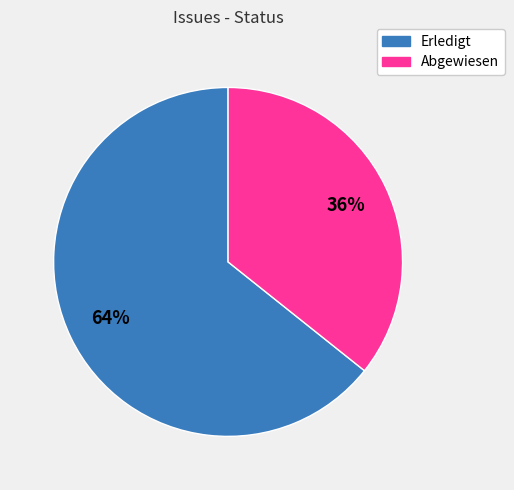

Does Abgewiesen represent more than half of the total?

No